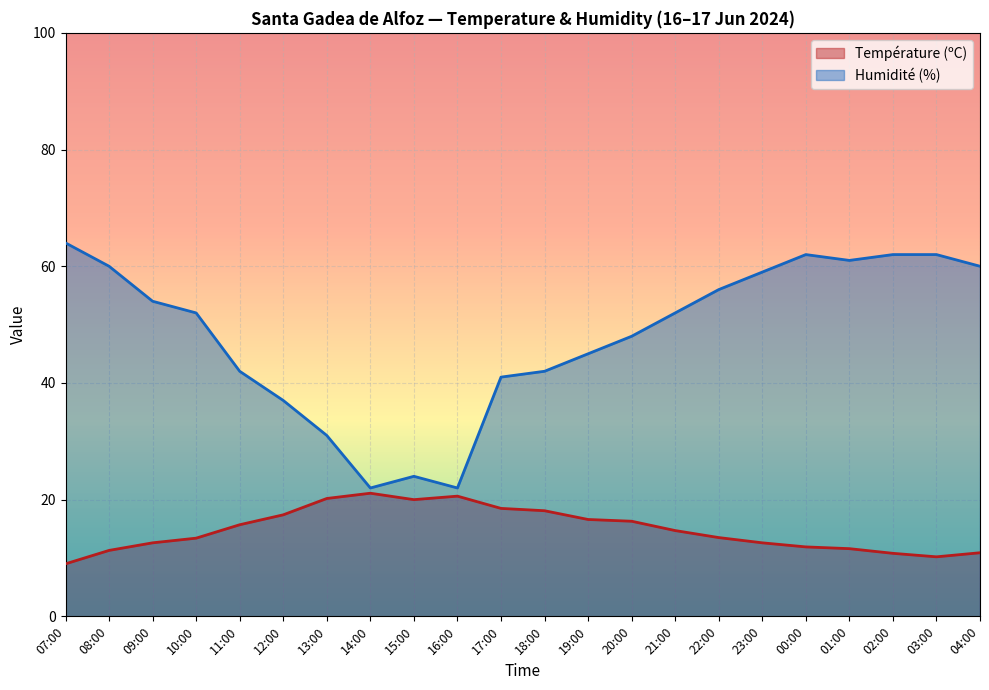

How many interior local valleys does the Température (ºC) series have?

2